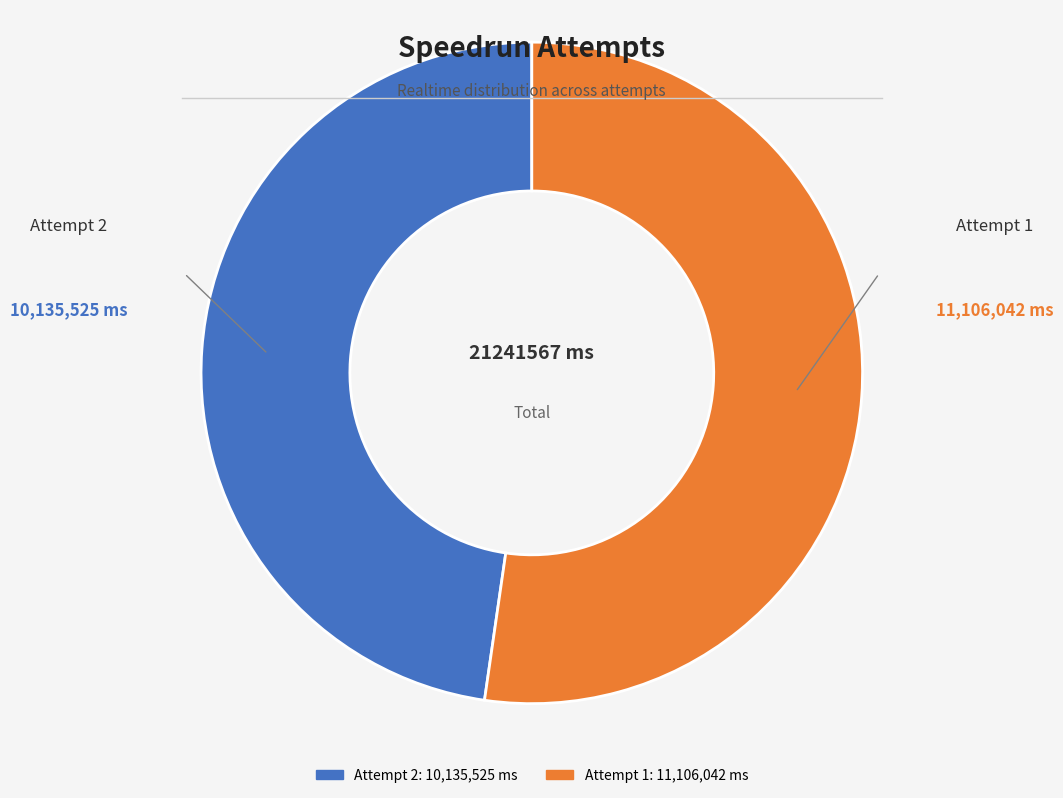

Between Attempt 1 and Attempt 2, which is larger?

Attempt 1